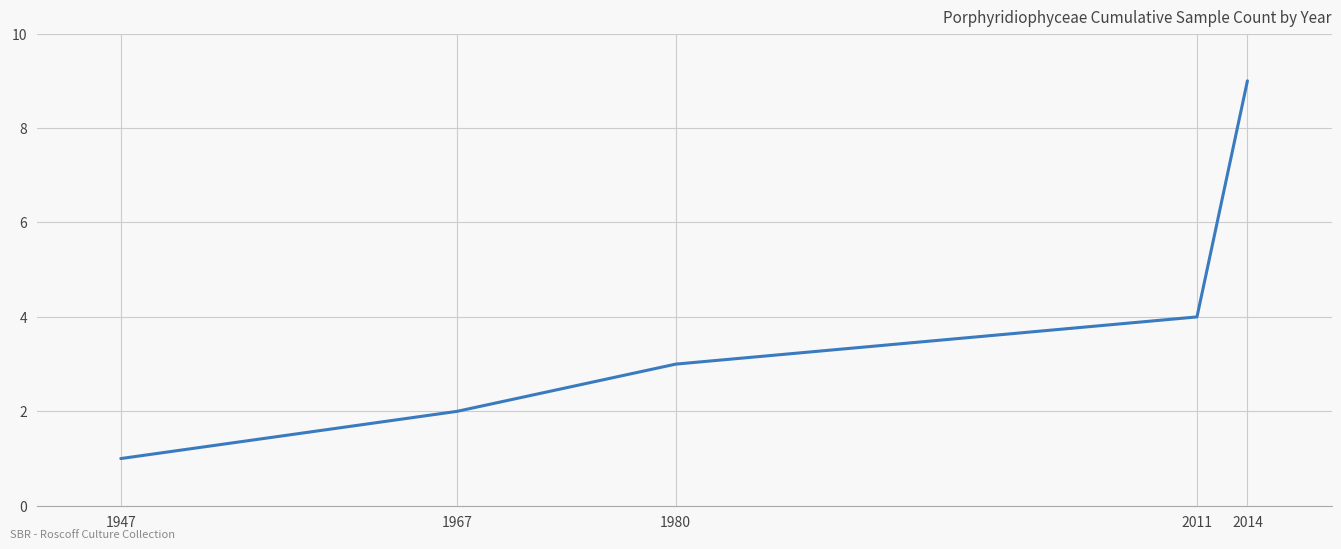

Reading left to right, what are all the values shown in this chart?

1	2	3	4	9